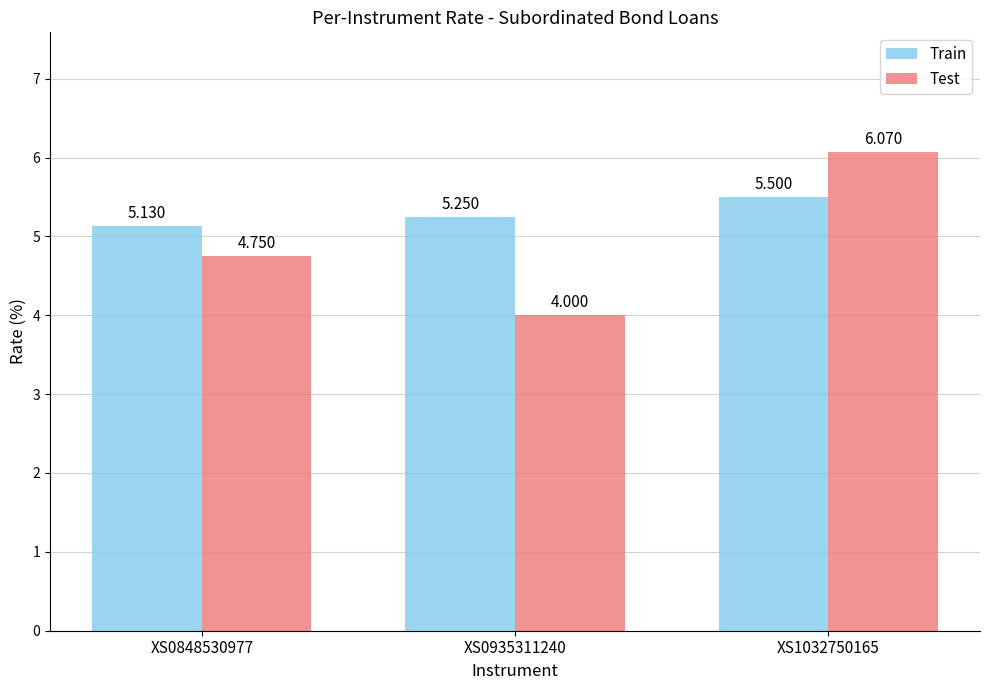

What is the value of the Test bar at the 3rd from the left?

6.1